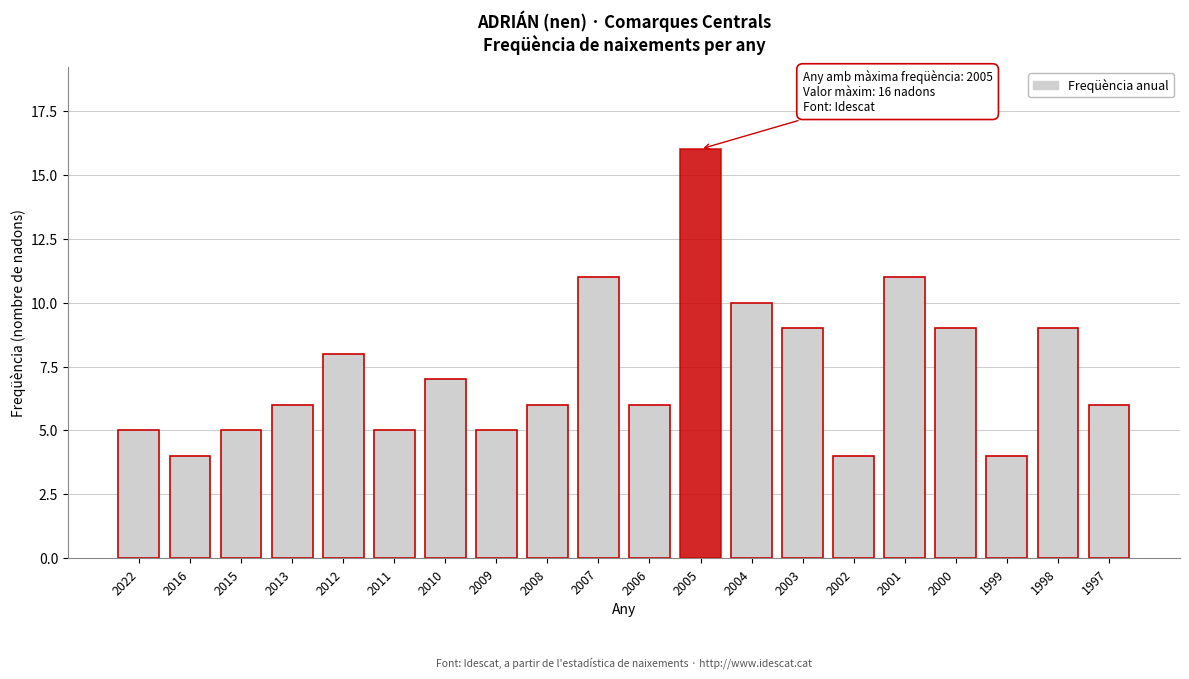

Reading right to left, what are all the values shown in this chart?

6	9	4	9	11	4	9	10	16	6	11	6	5	7	5	8	6	5	4	5